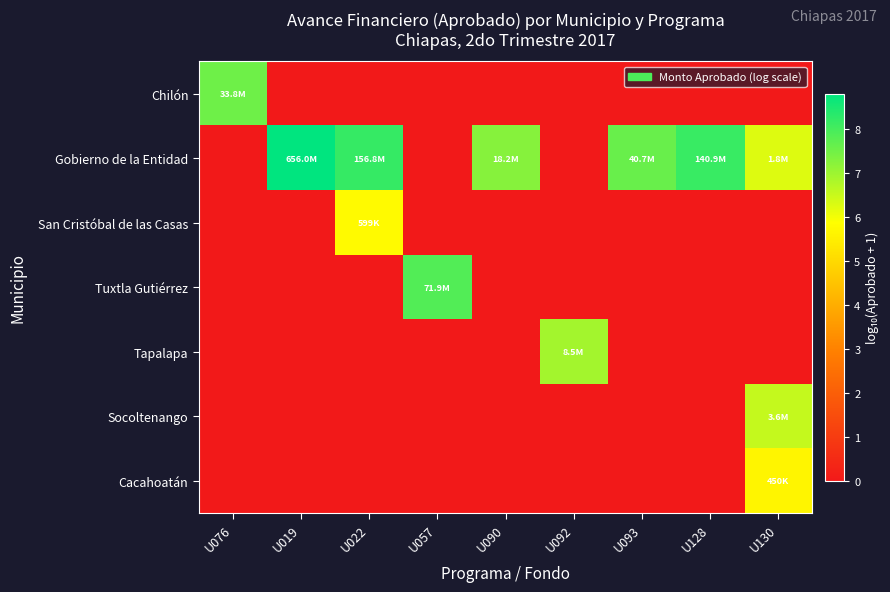

What is the maximum value shown in the chart?

8.8